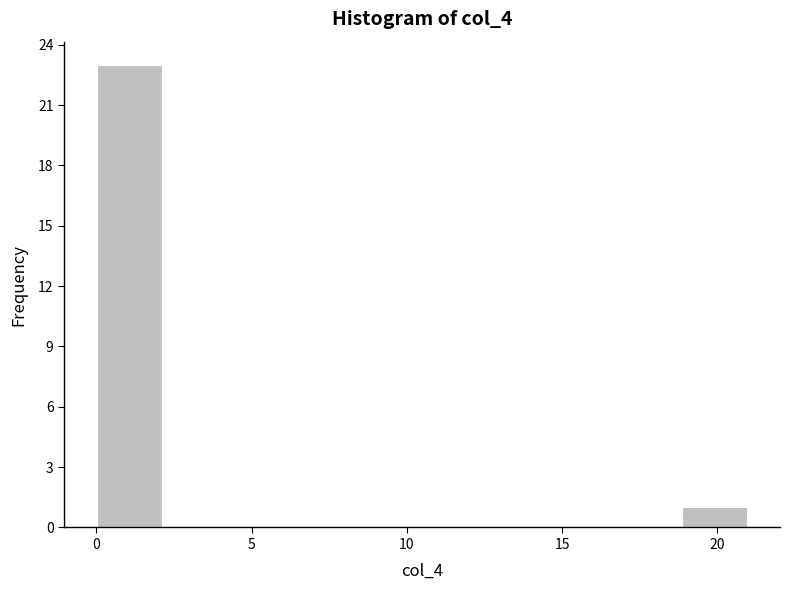

Reading left to right, list every bar in this chart as the range it spans on the x-axis followed by its height. Neither the bar edges nor the heights are printed on the chart, so give them approximately, as read against the axes.

0.0 to 2.0: 23
2.0 to 4.0: 0
4.0 to 6.5: 0
6.5 to 8.5: 0
8.5 to 10.5: 0
10.5 to 12.5: 0
12.5 to 14.5: 0
14.5 to 17.0: 0
17.0 to 19.0: 0
19.0 to 21.0: 1